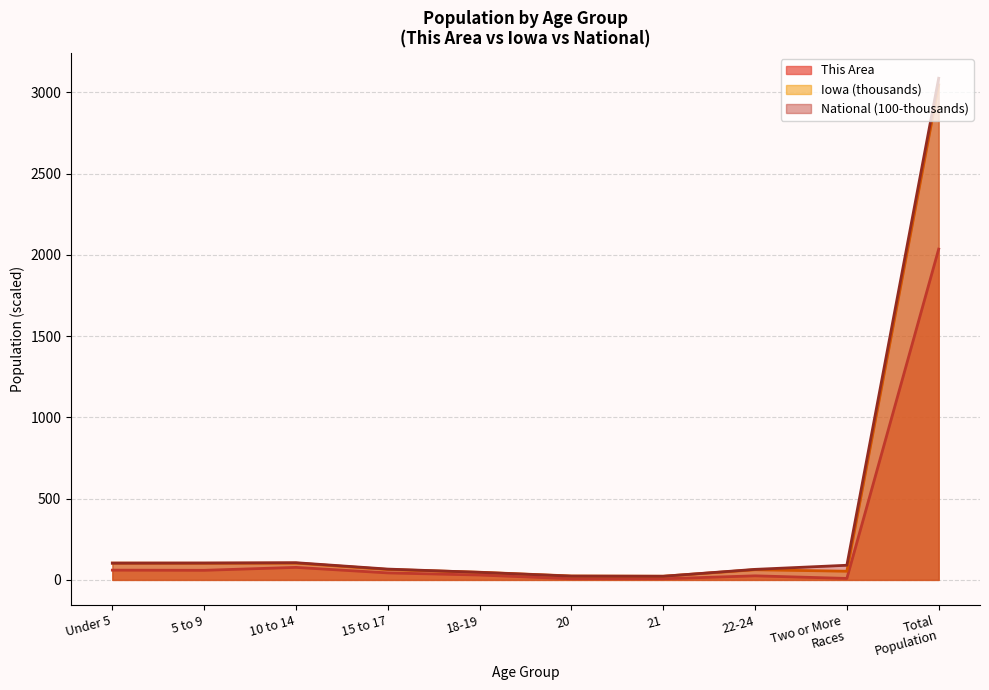

What is the maximum value for National (100-thousands)?

3087.5